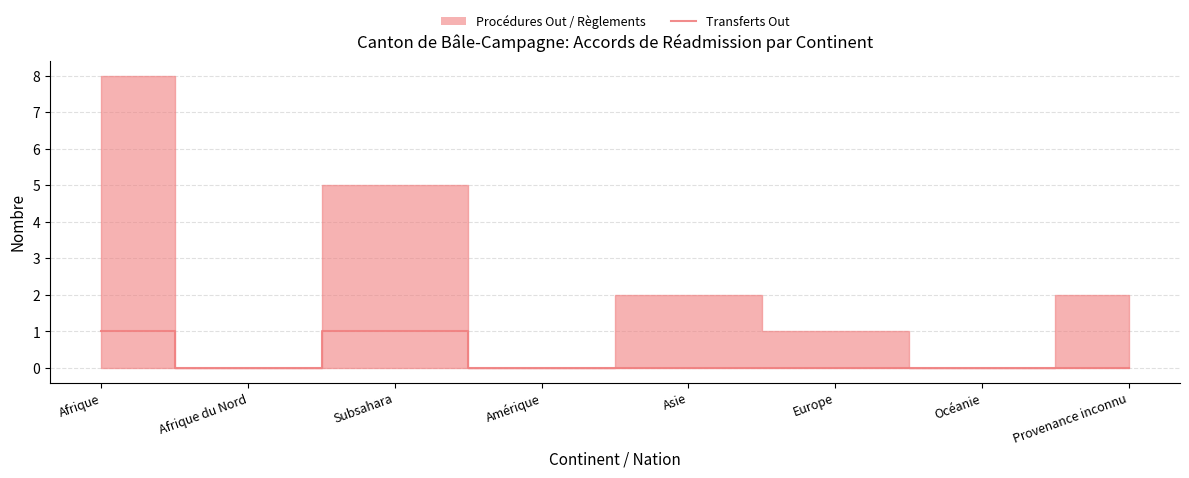

What is the difference between the second highest and minimum values?

1